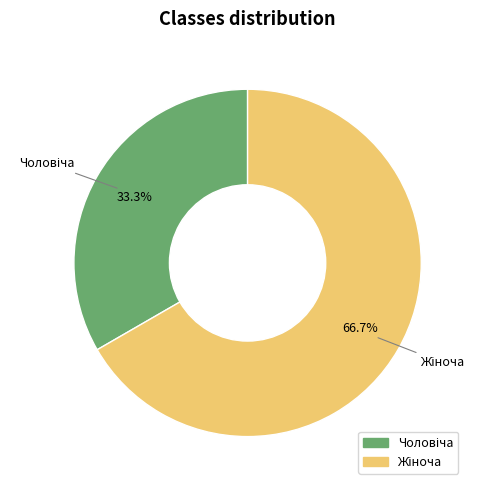

Is there any slice that represents more than half of the pie?

Yes